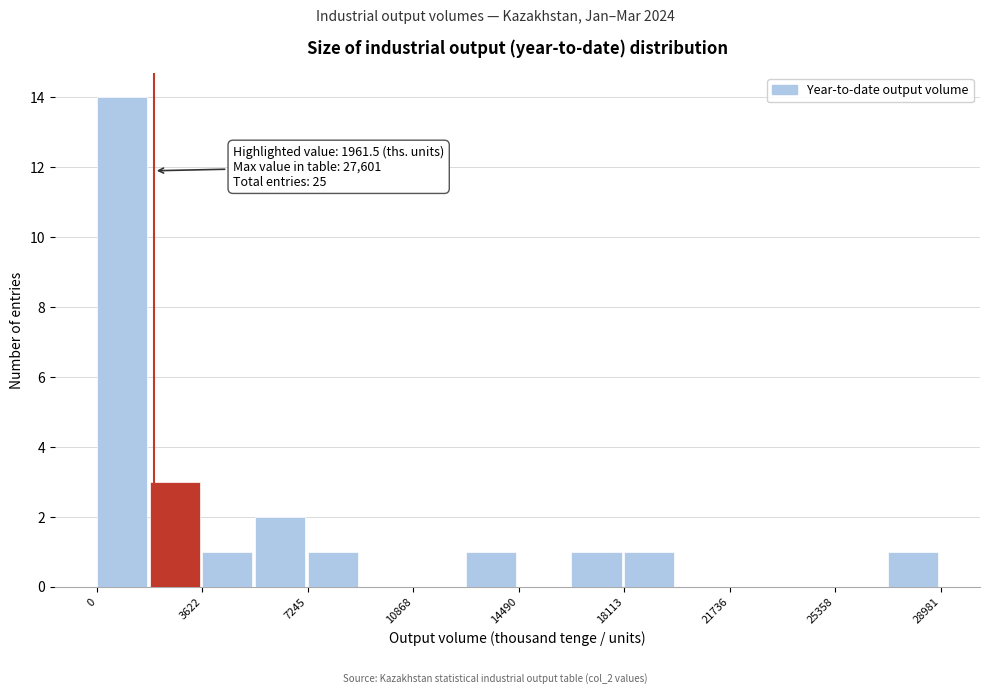

Around what value on the x-axis is the tallest bar? Give the approximate position of its centre, as read against the axis.

1000